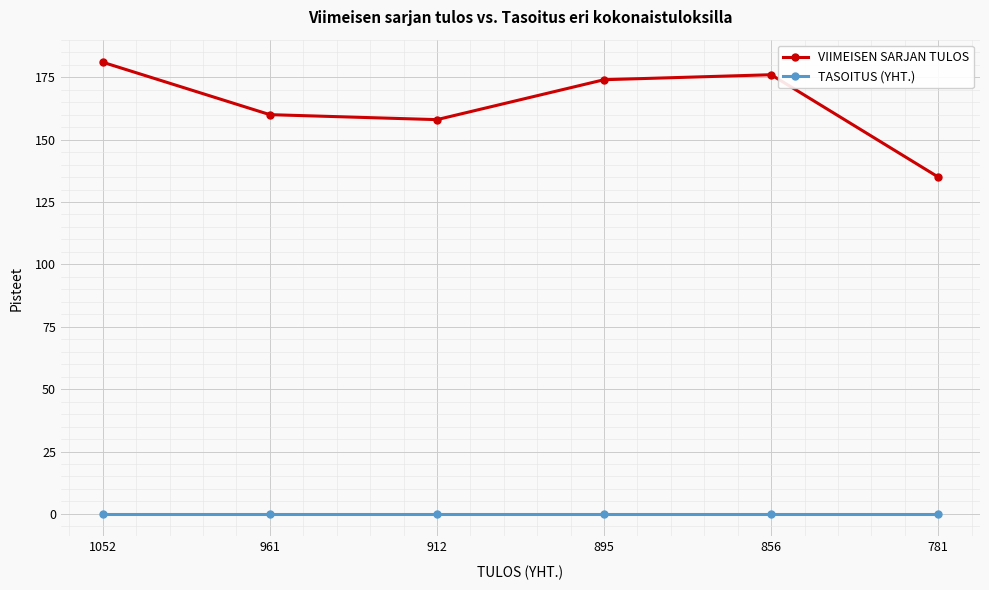

Which series has the largest range (max minus min)?

VIIMEISEN SARJAN TULOS